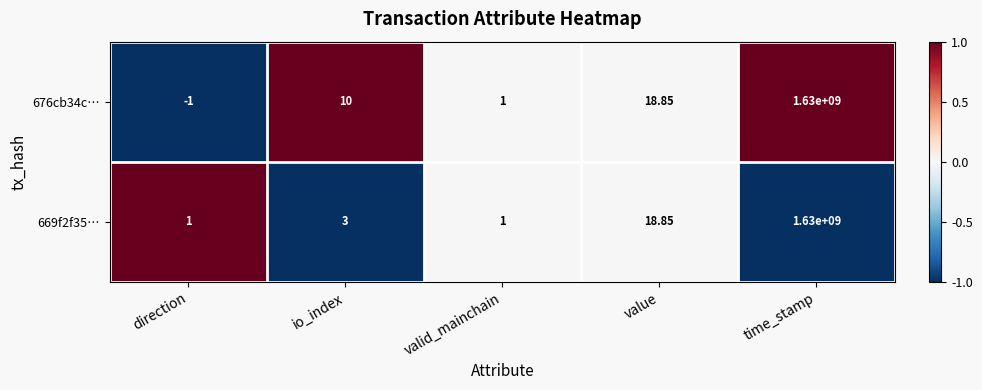

Which label corresponds to the smallest value in the chart?

direction